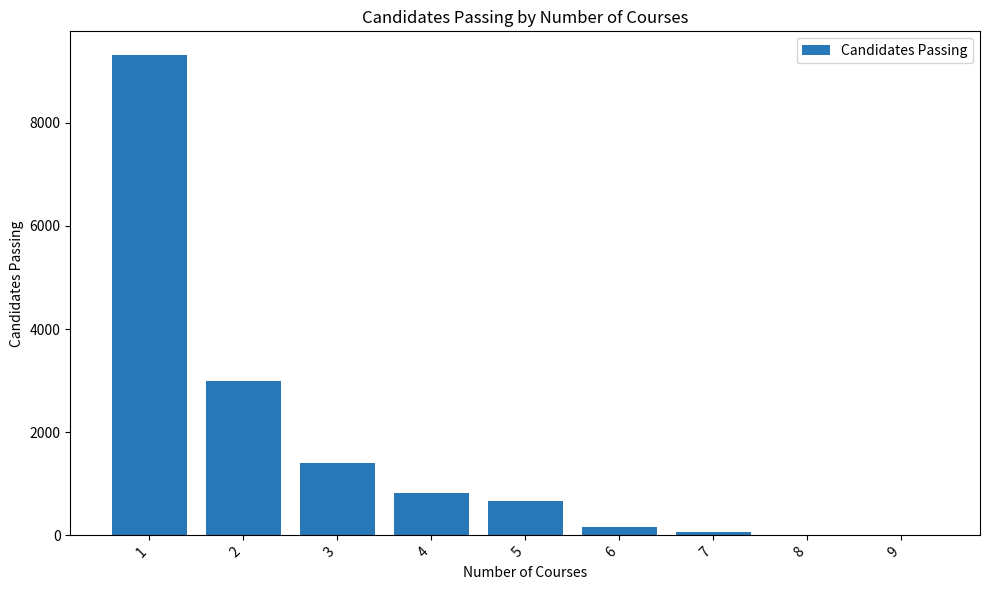

Is it true that the value at 4 is 830?

True